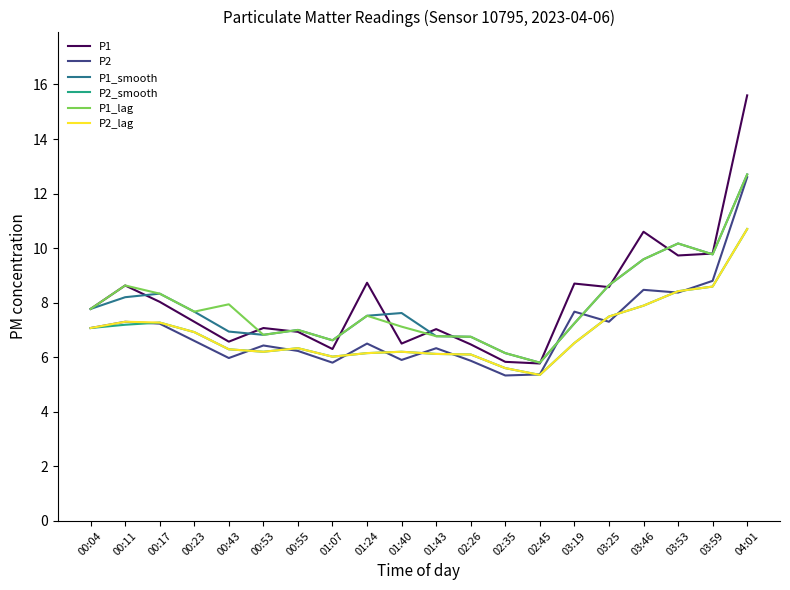

True or false: P2 and P1_smooth cross at least once.

True